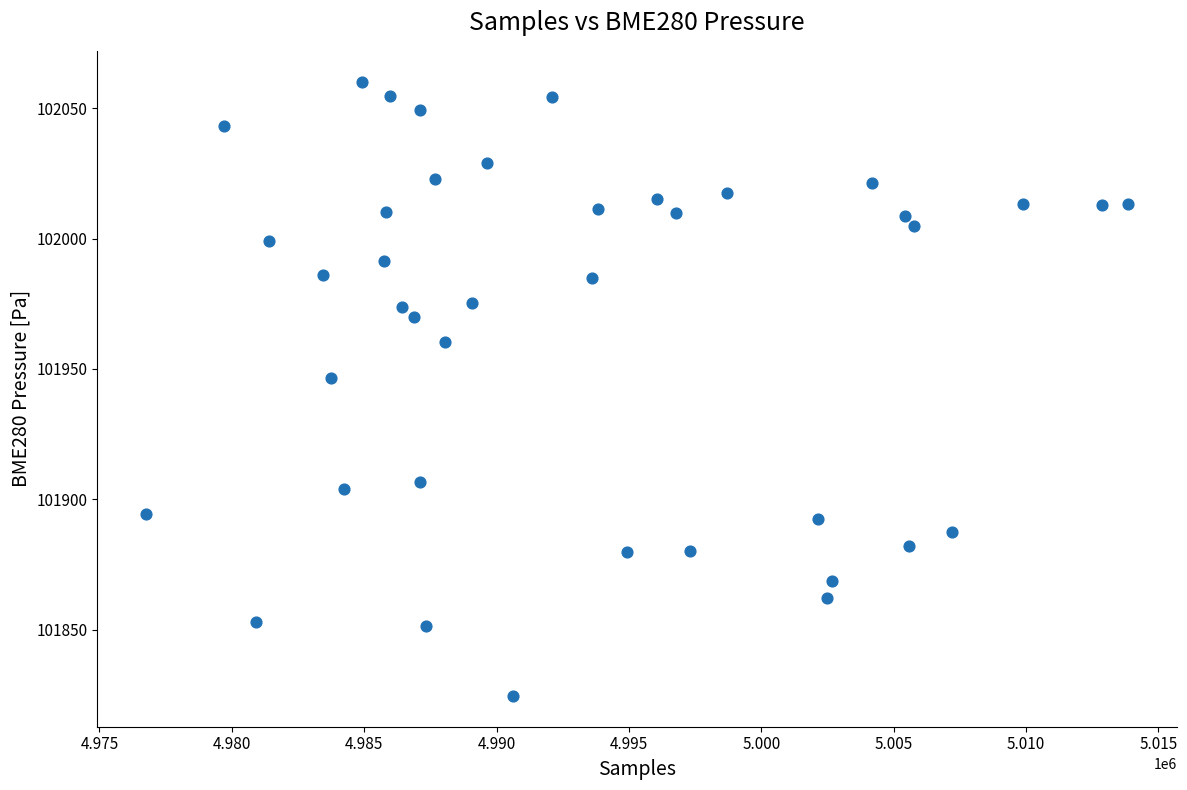

What is the range of Y values (max minus min)?

235.5